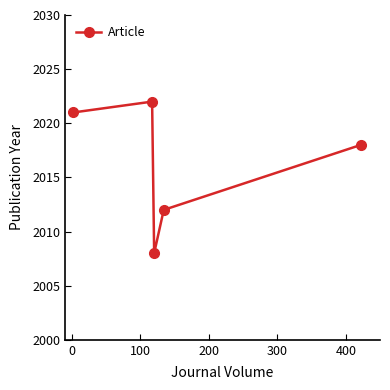

Reading left to right, what are all the values shown in this chart?

2021	2022	2008	2012	2018